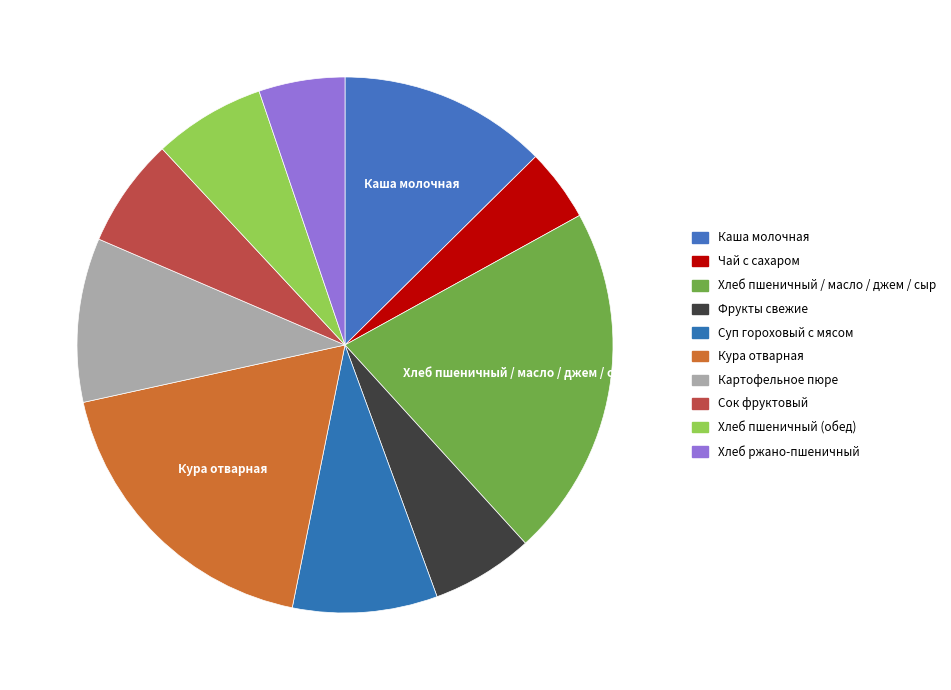

Count the number of slices in the pie.

10